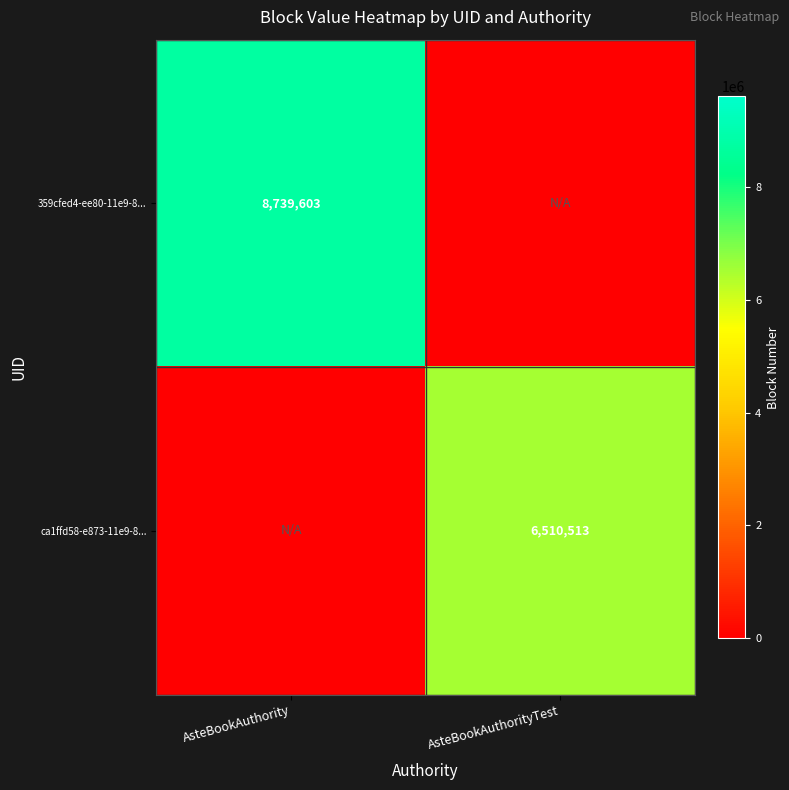

True or false: 359cfed4-ee80-11e9-8... has a value of 3028896 at AsteBookAuthority.

False